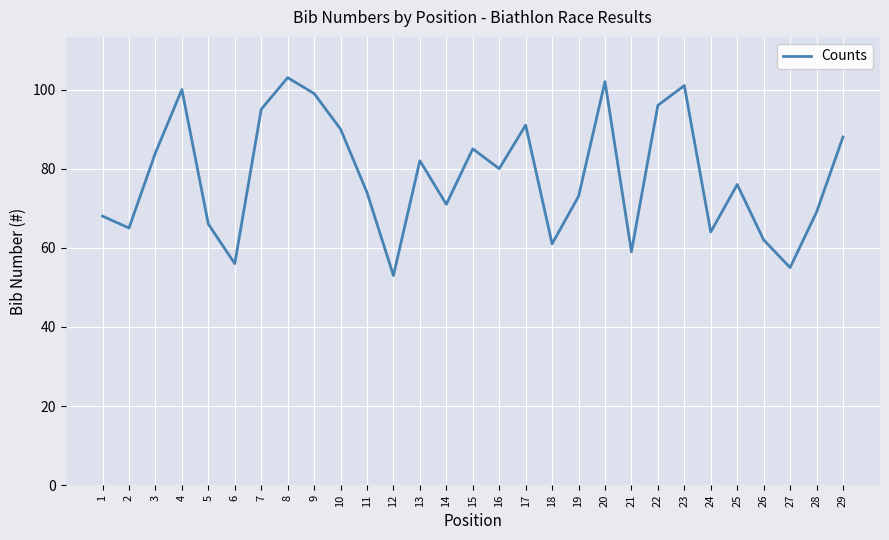

What is the approximate value at 14, to the nearest 5?

70